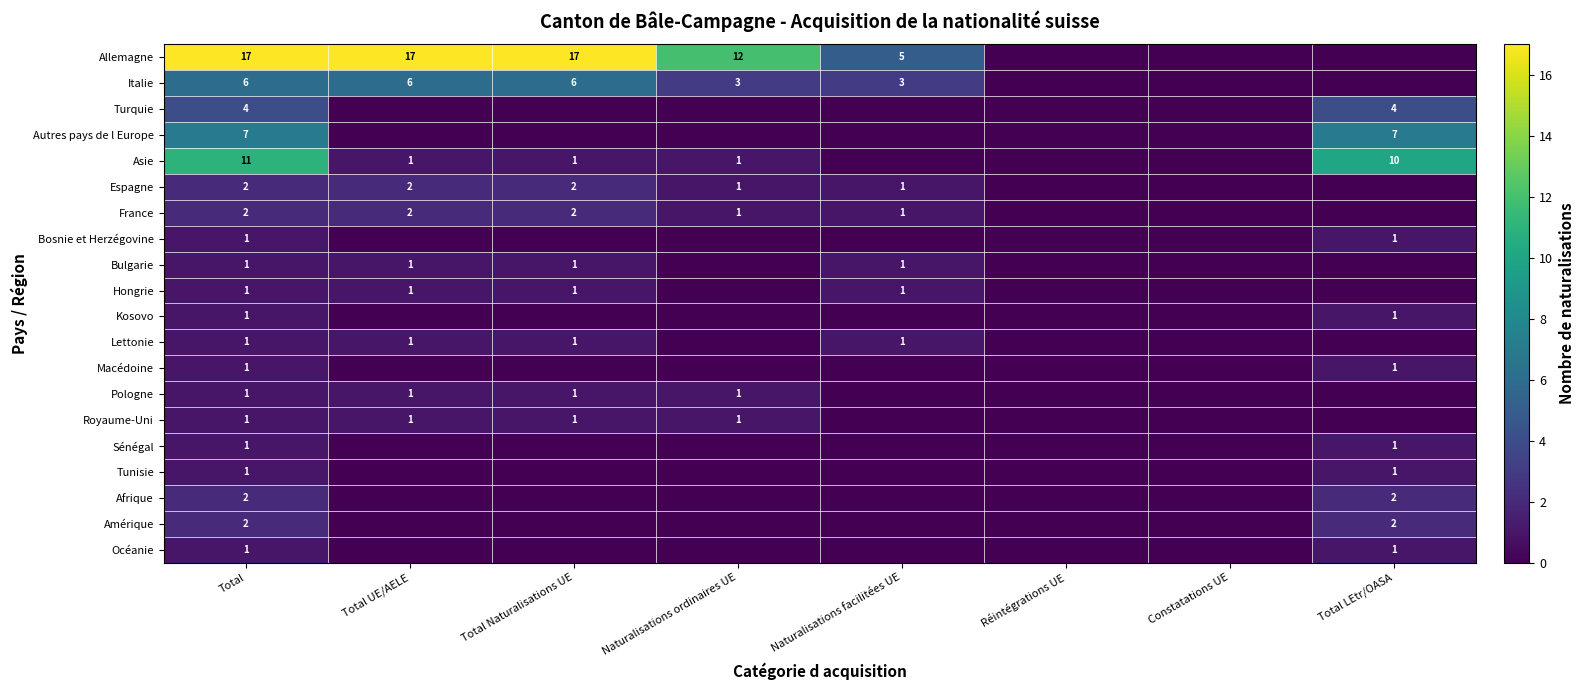

The Allemagne series shows 3 at Total Naturalisations UE. True or false?

False